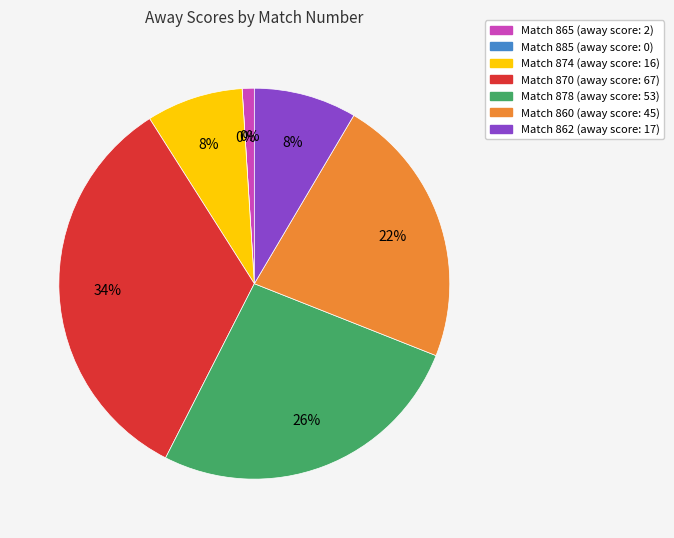

Is it true that 865 is 1% of the pie?

True